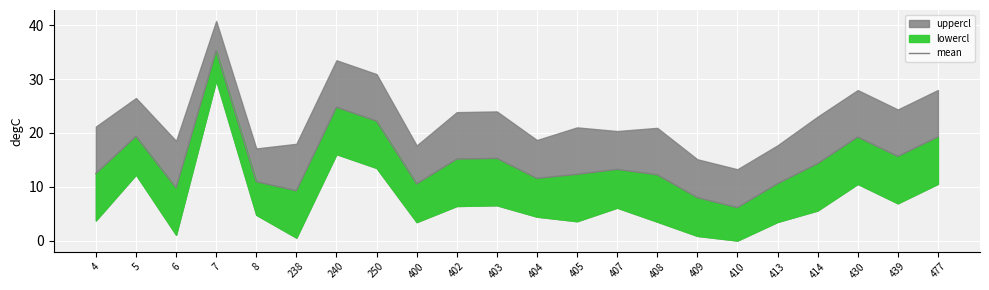

List the labels in order of value, largest first.

7, 240, 250, 5, 477, 430, 439, 403, 402, 414, 407, 4, 405, 408, 404, 8, 413, 400, 6, 238, 409, 410